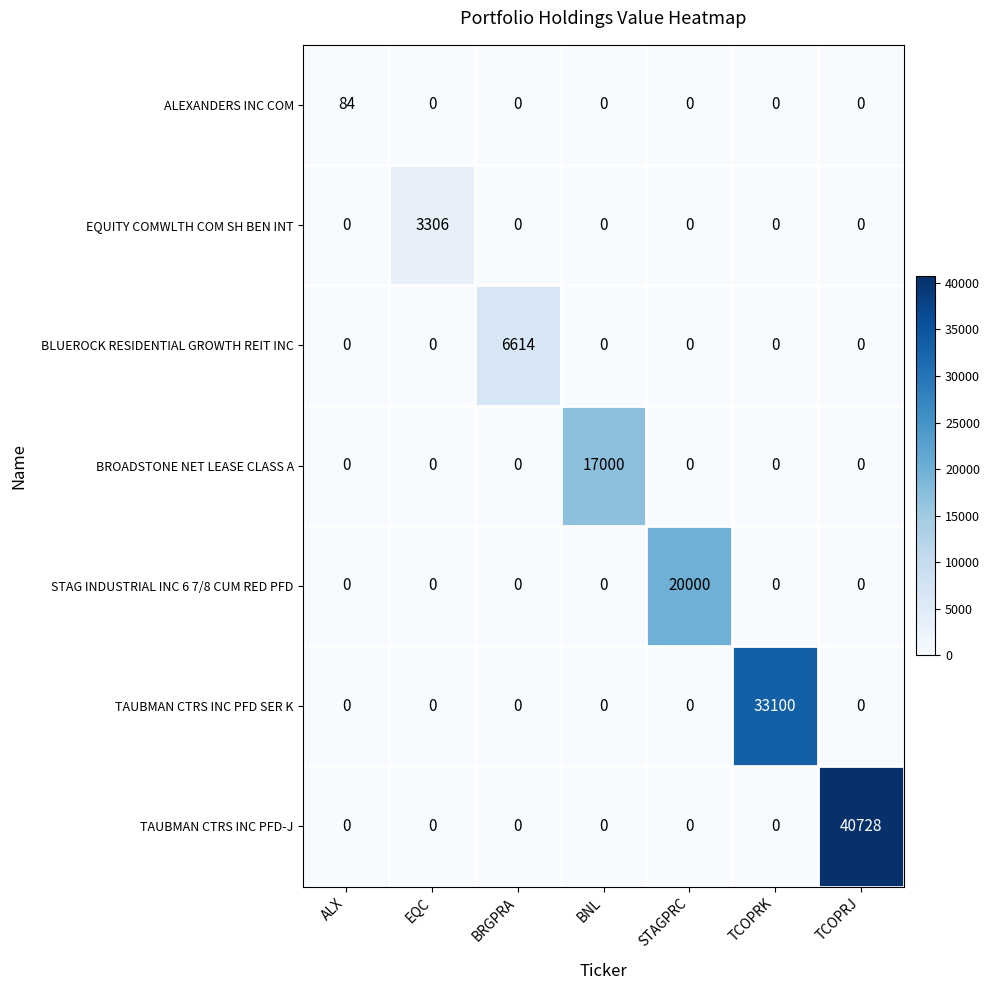

How many series are shown in this chart?

7